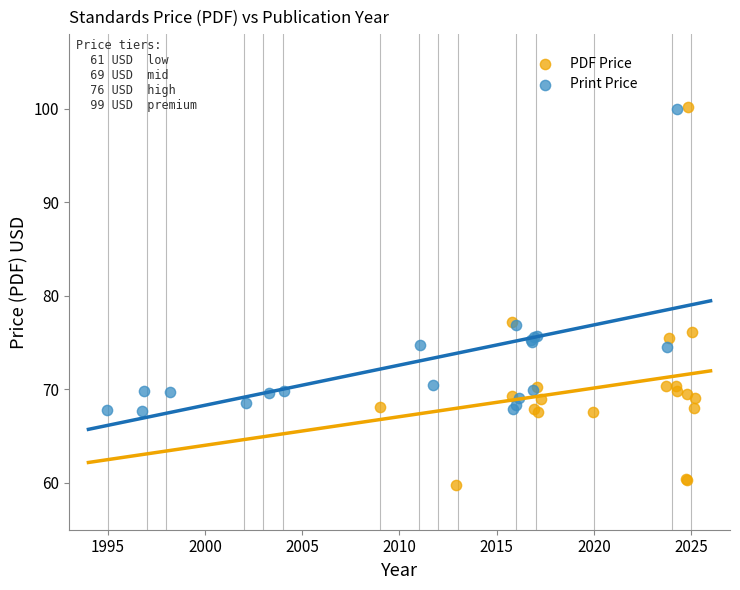

Which series has the widest spread of Y values?

PDF Price